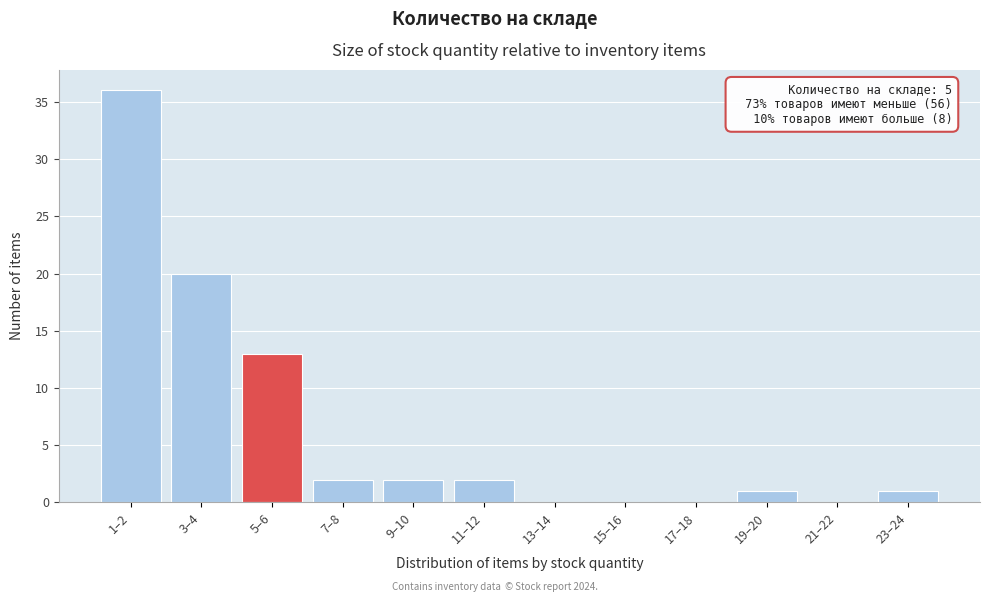

Reading left to right, list all the values displayed in this chart.

1–2=36	3–4=20	5–6=13	7–8=2	9–10=2	11–12=2	13–14=0	15–16=0	17–18=0	19–20=1	21–22=0	23–24=1